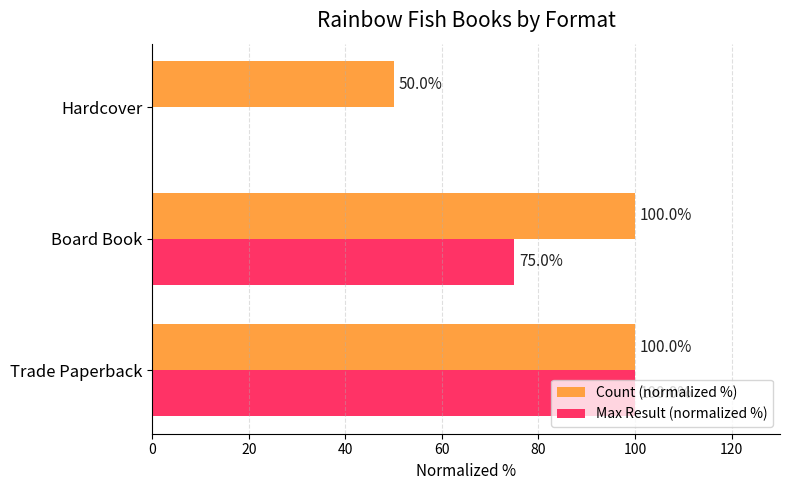

What is the sum of all Count (normalized %) values?

250